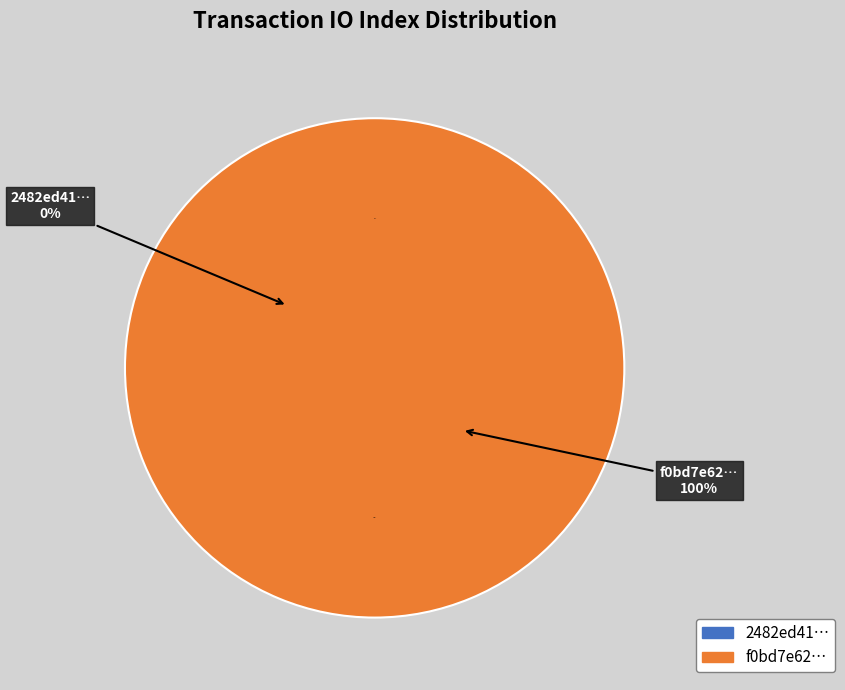

To the nearest percent, what is the difference between the largest and smallest slice percentages?

100%